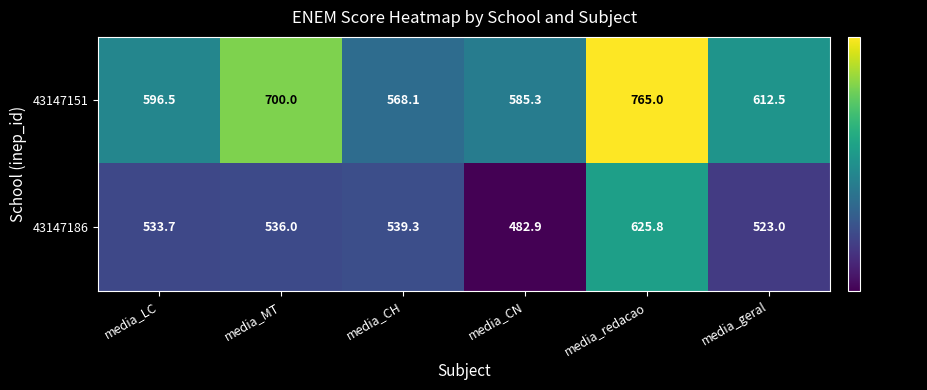

What is the spread (max minus min) of values at media_LC?

62.8